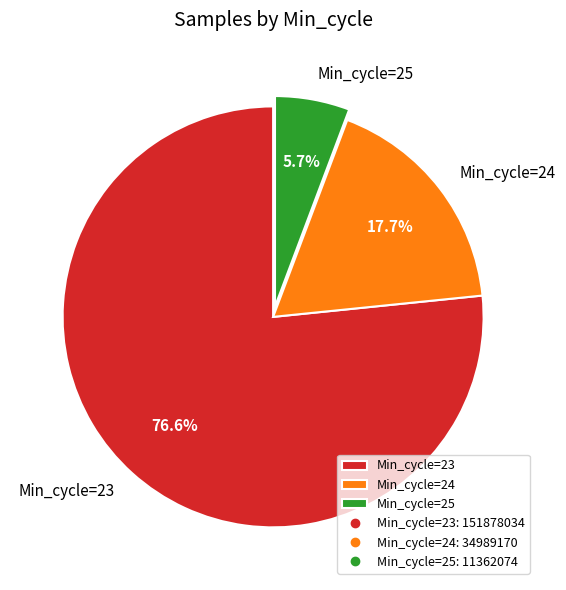

How many slices are in this pie chart?

3